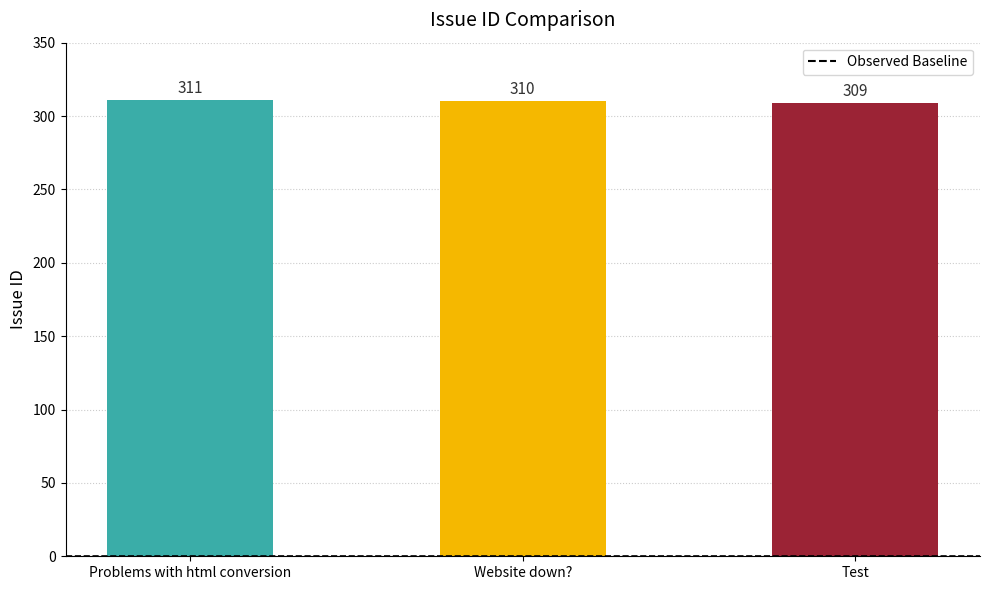

What position from the right is Test?

1